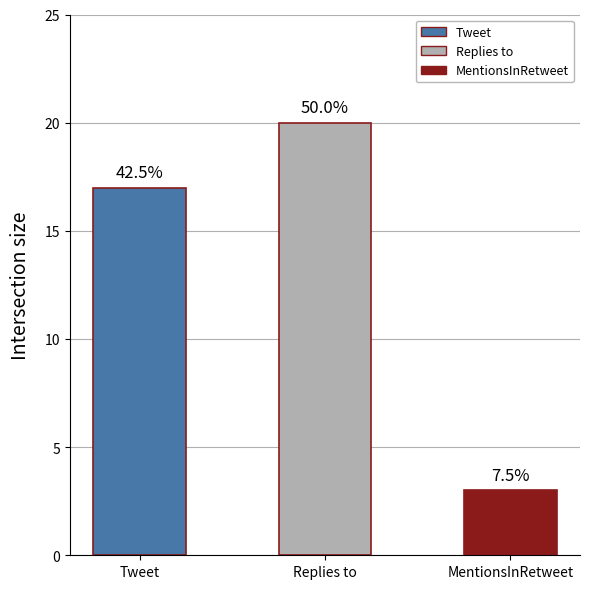

Does the chart contain any negative values?

No